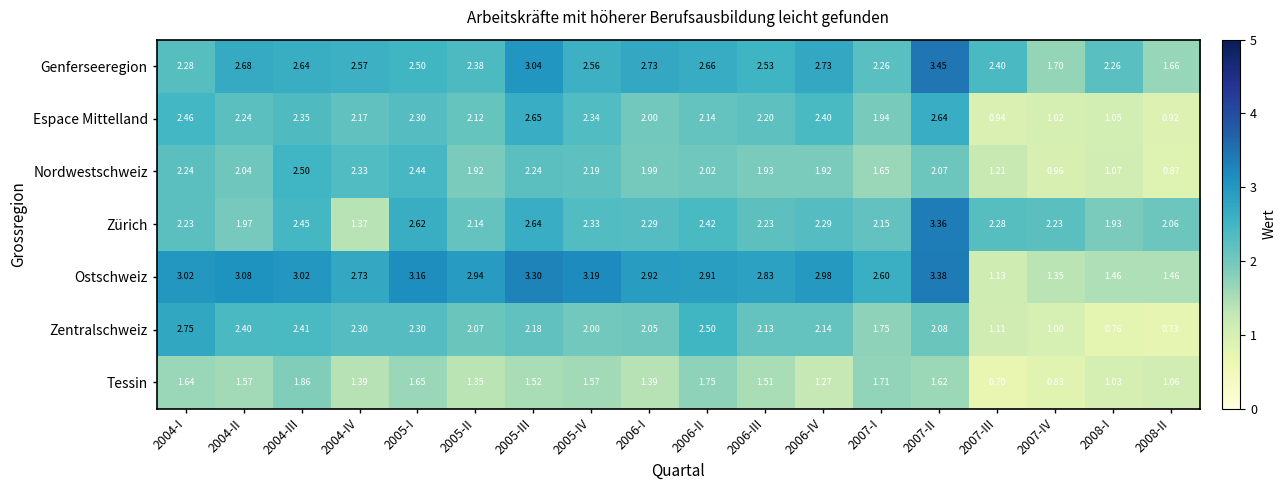

Between 2006-I and 2007-II, which series saw the biggest shift?

Zürich